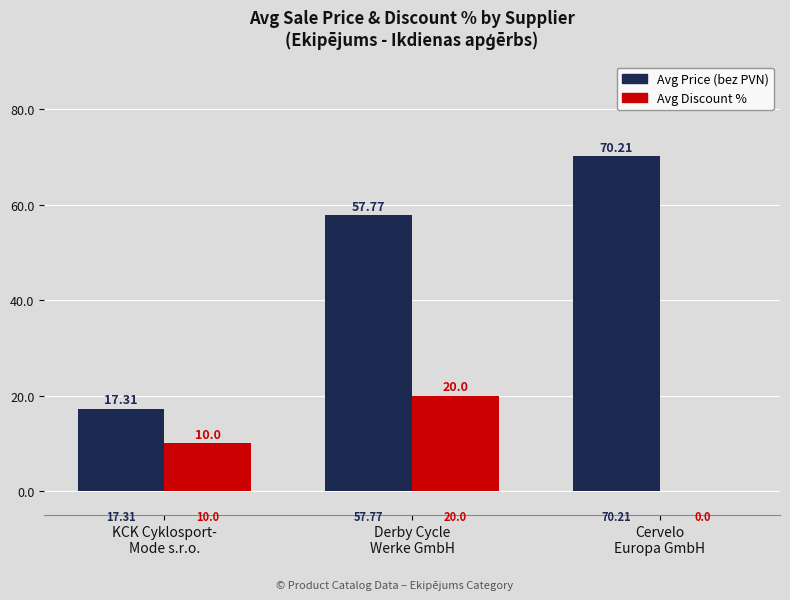

Which category has the highest value across all series?

Cervelo
Europa GmbH